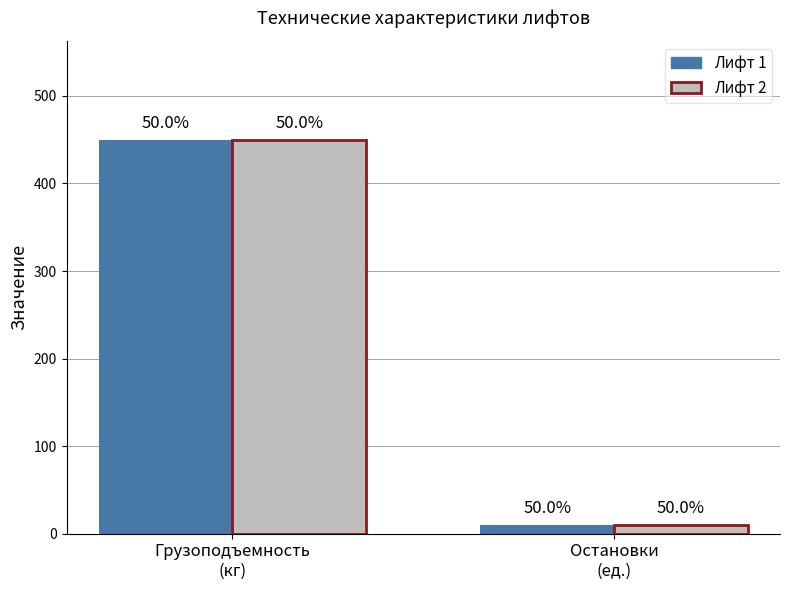

How many groups of bars are there?

2